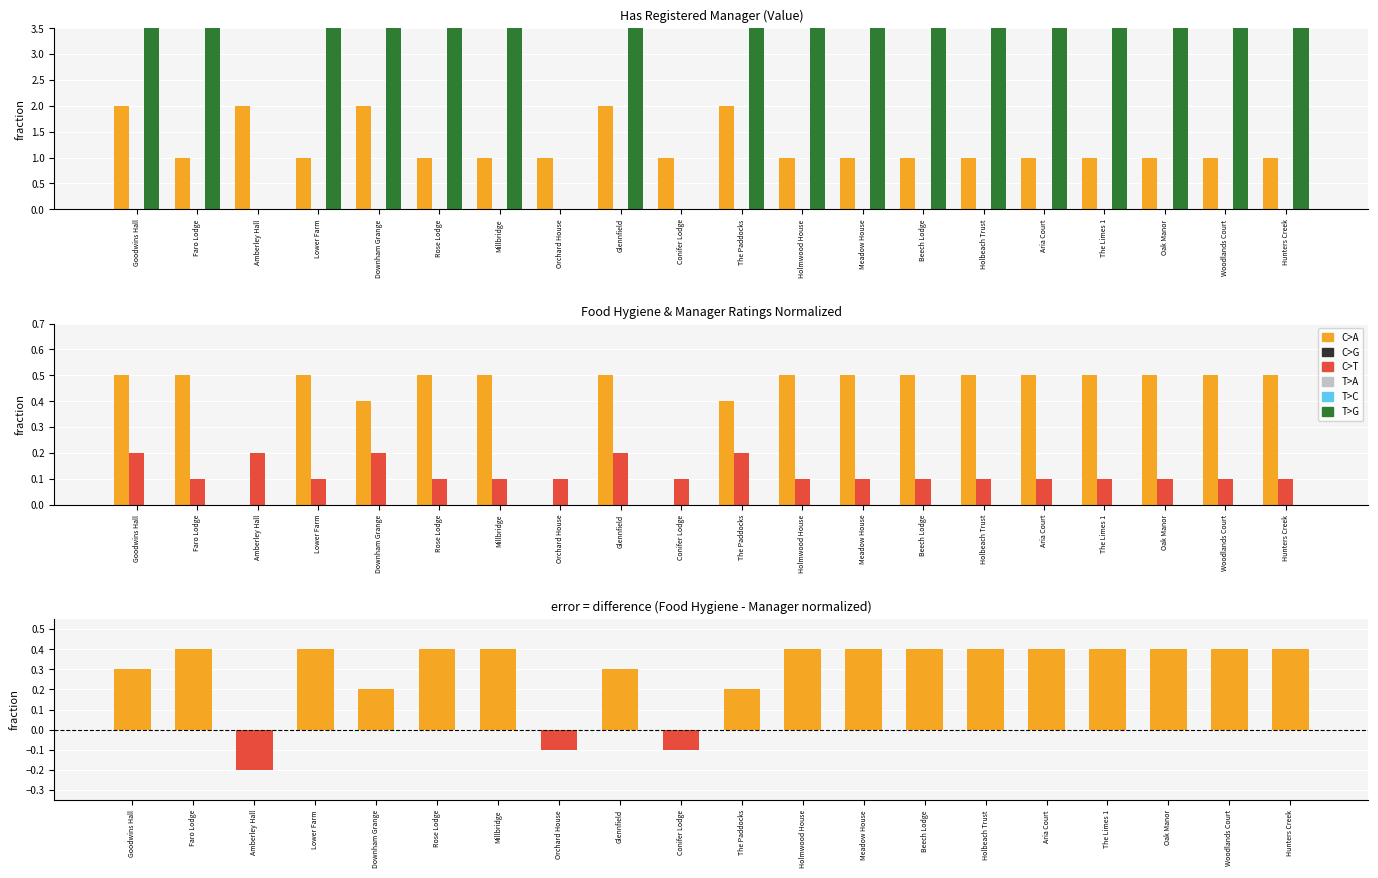

How many bars are there in each group?

2